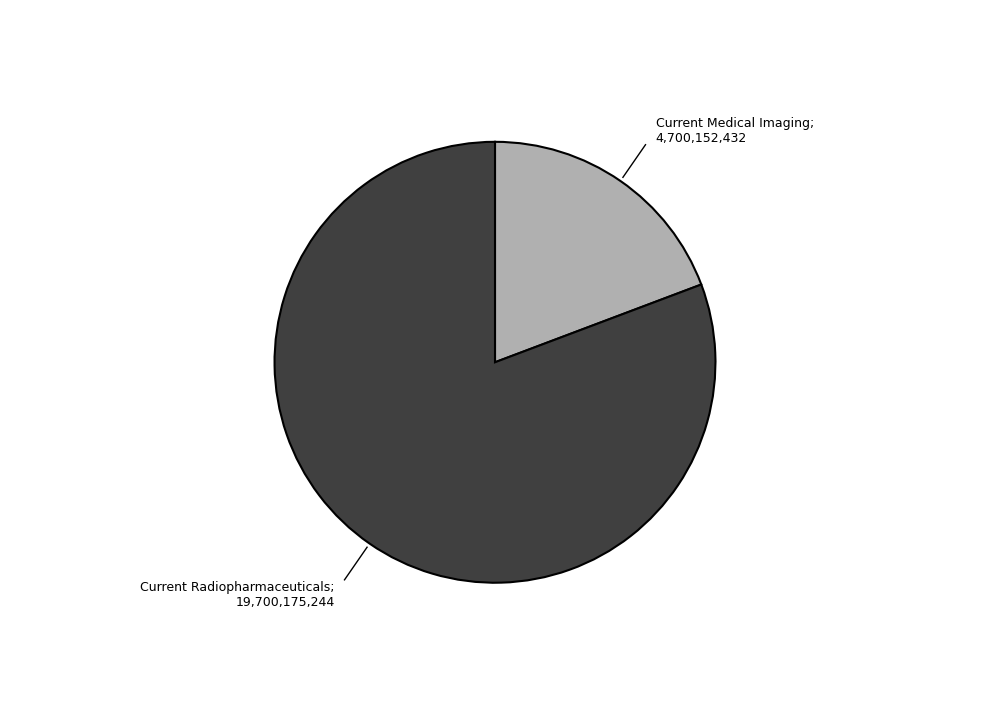

Is there any slice that represents more than half of the pie?

Yes